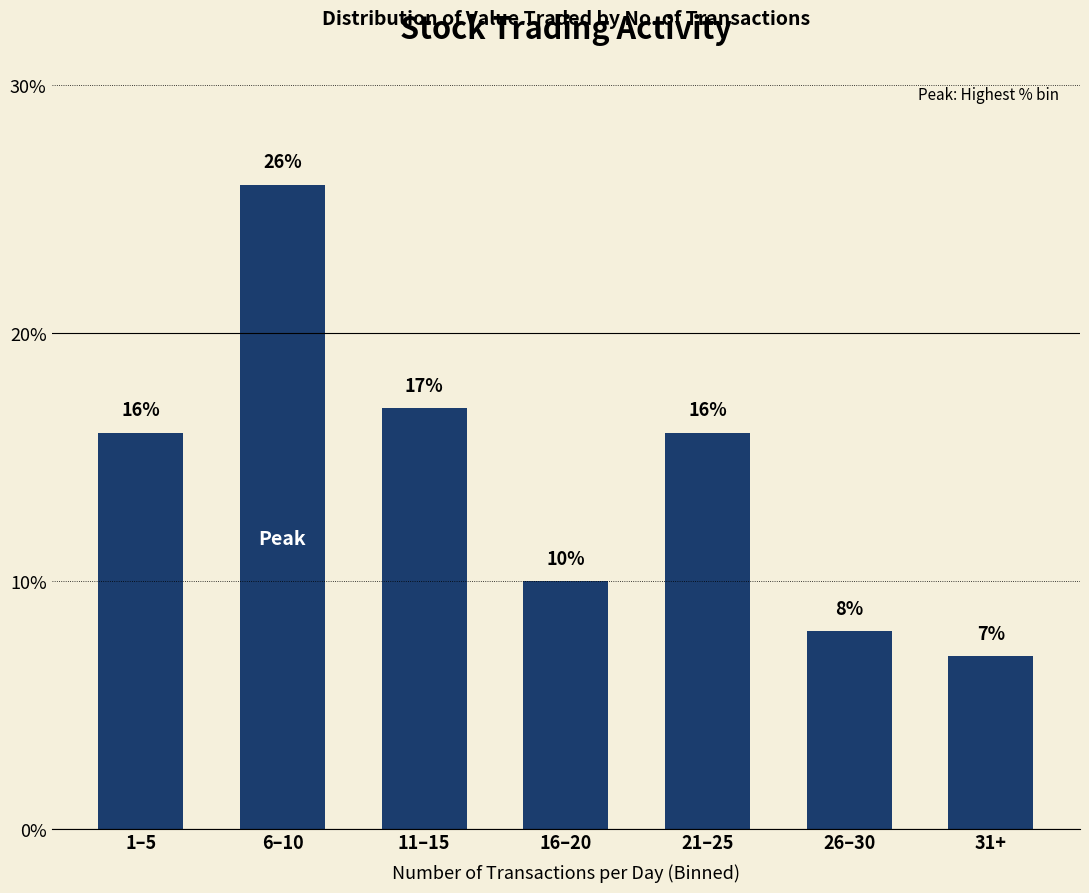

Which label corresponds to the smallest value in the chart?

31+